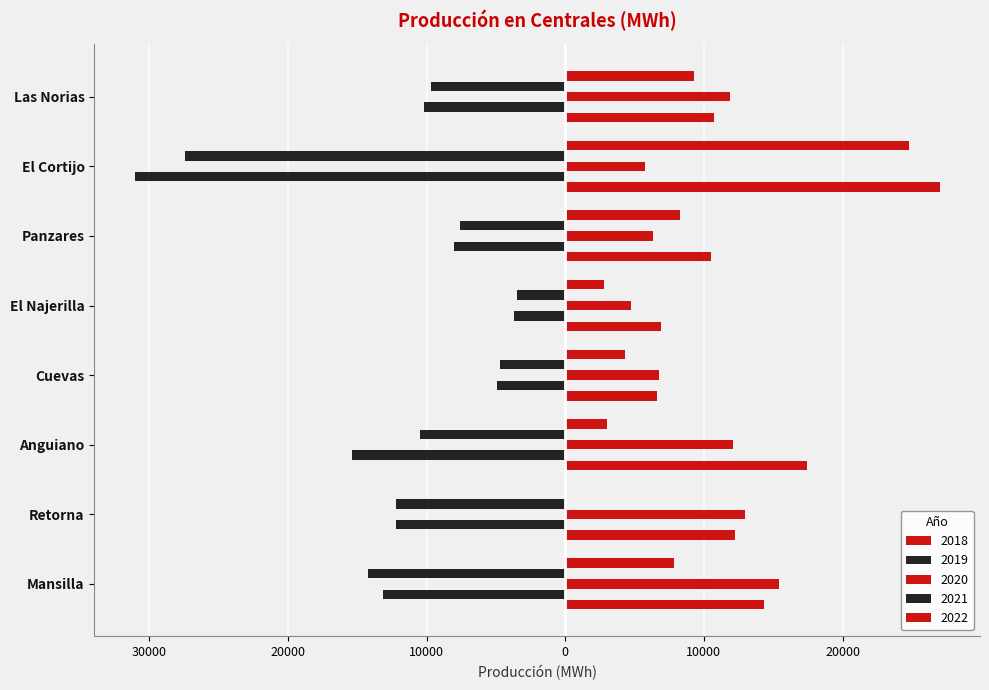

Reading right to left, transcribe all the data shown in this chart.

2018: 10765.8	27013.6	10527.6	6915.9	6606.1	17461.1	12267.7	14309.9
2019: -10177.0	-31050.0	-8015.0	-3716.0	-4892.0	-15364.0	-12239.0	-13164.0
2020: 11853.0	5760.0	6351.0	4753.0	6776.0	12078.0	12968.0	15404.0
2021: -9715.0	-27390.0	-7606.0	-3446.0	-4715.0	-10449.0	-12183.0	-14212.0
2022: 9265.0	24827.0	8255.0	2818.0	4288.0	3013.0	0.0	7819.0